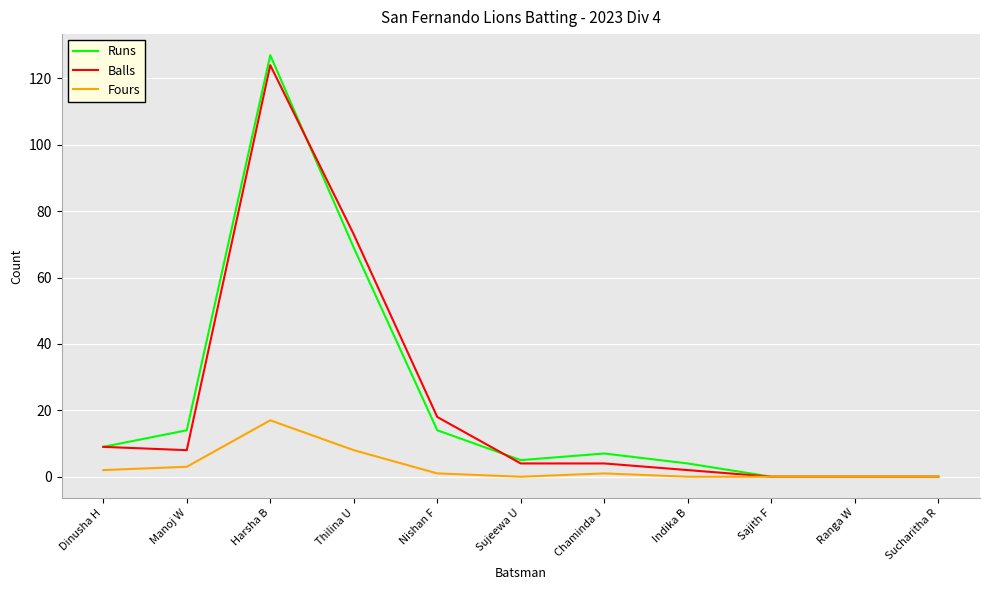

What position from the left is Sajith F?

9